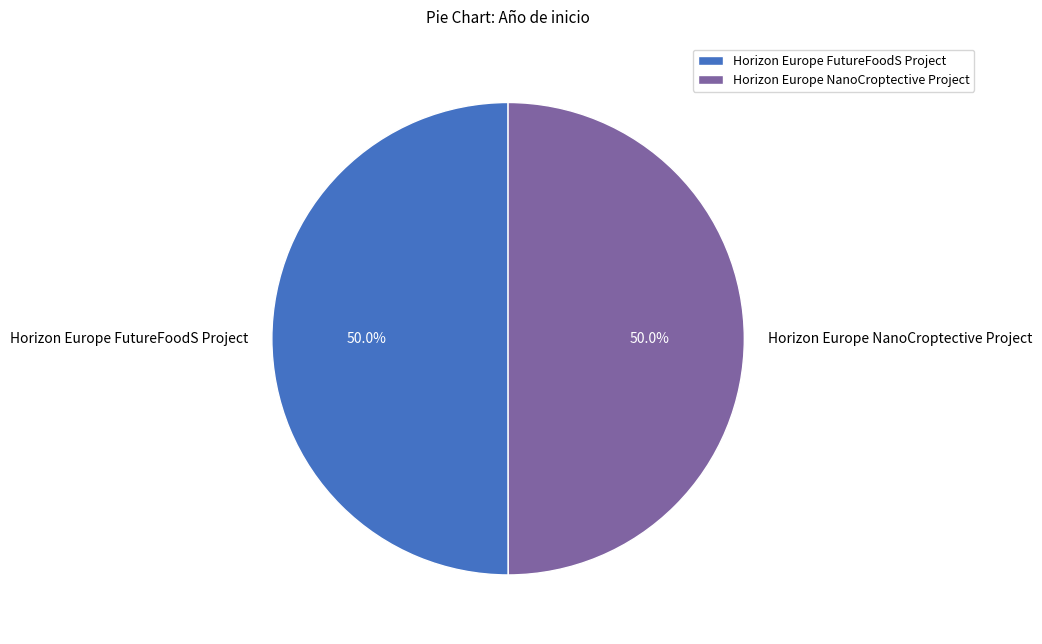

Is it true that Horizon Europe NanoCroptective Project is 50% of the pie?

True